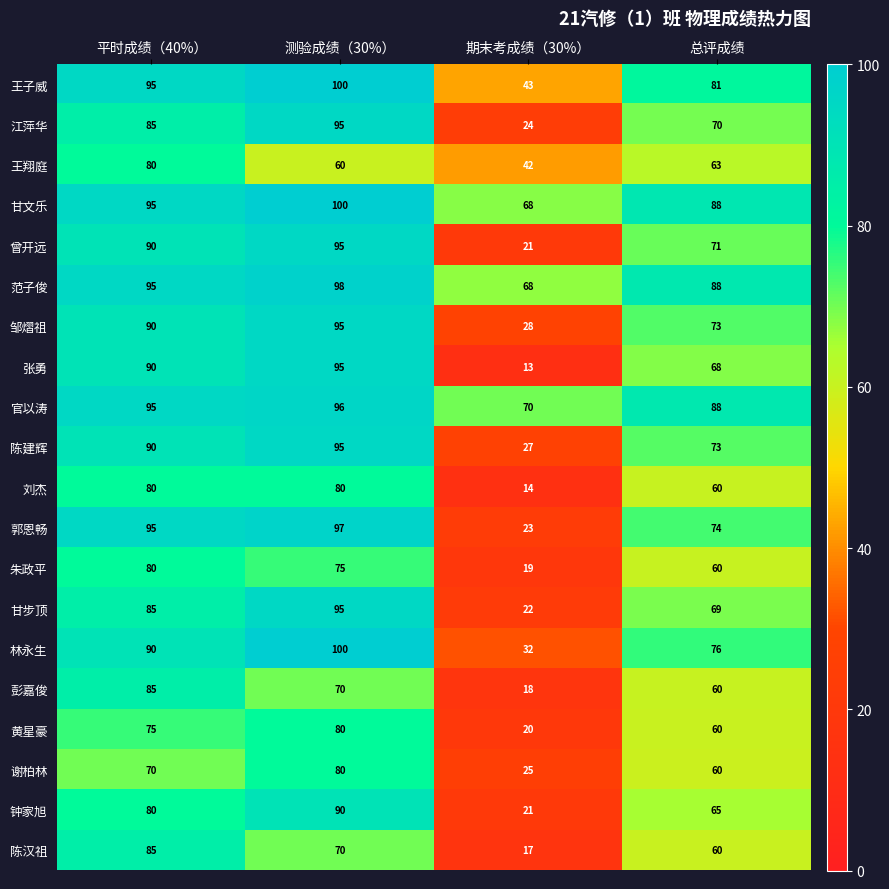

How many categories are shown in the chart?

4